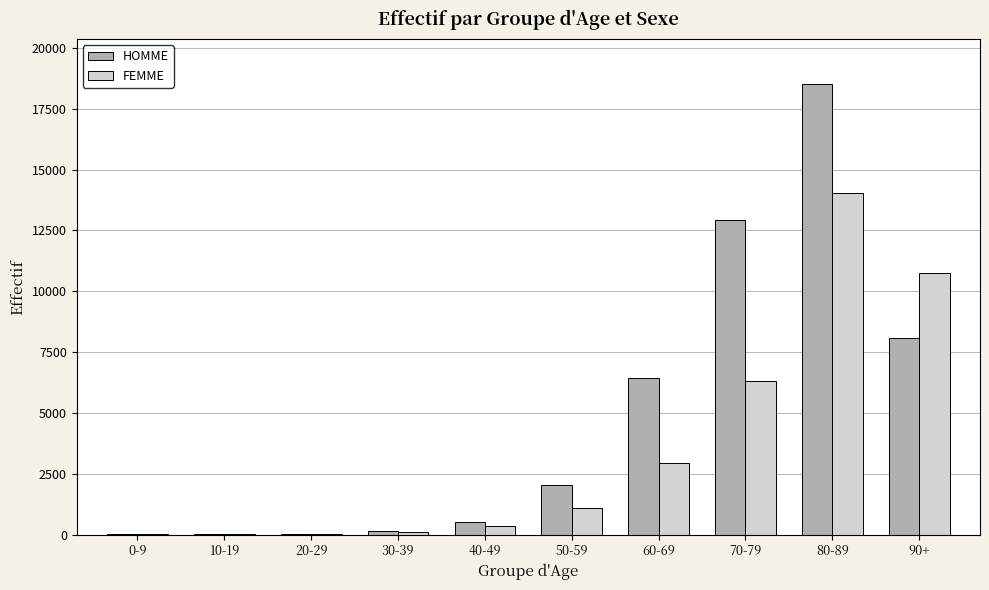

Does the chart contain stacked bars?

No